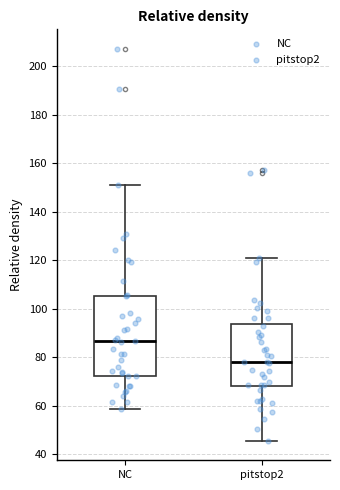

Which box is the tallest, from its lower edge to its upper edge?

NC